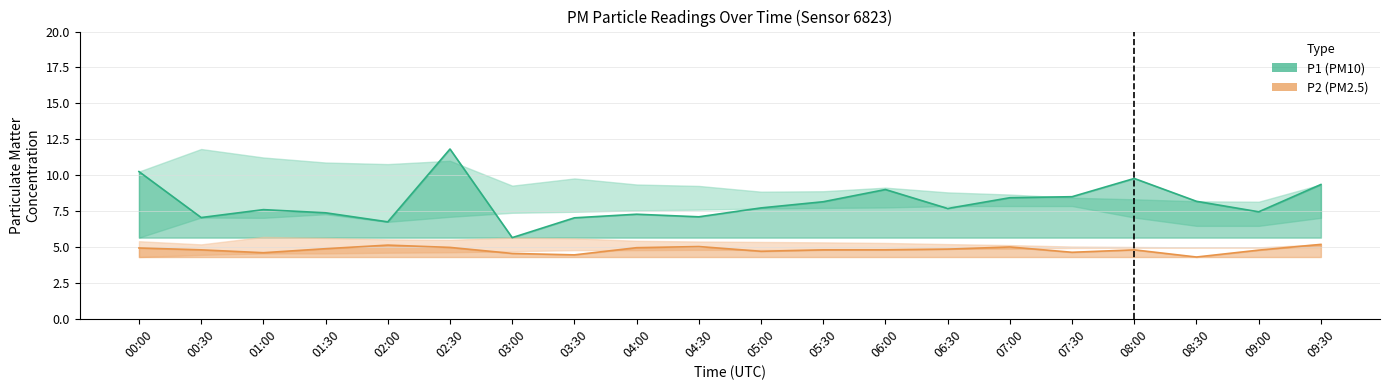

List the series in order of their peak value, highest first.

P1 line, P2 line